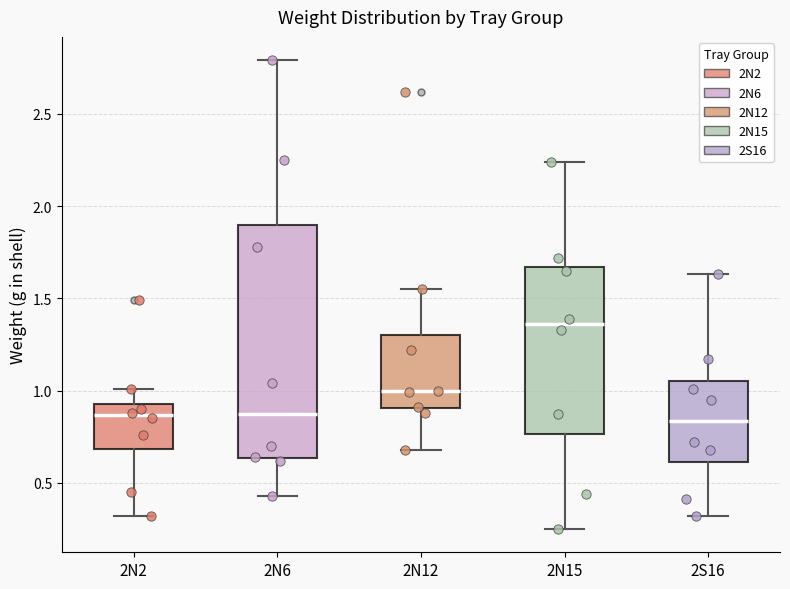

Which box is the tallest, from its lower edge to its upper edge?

2N6